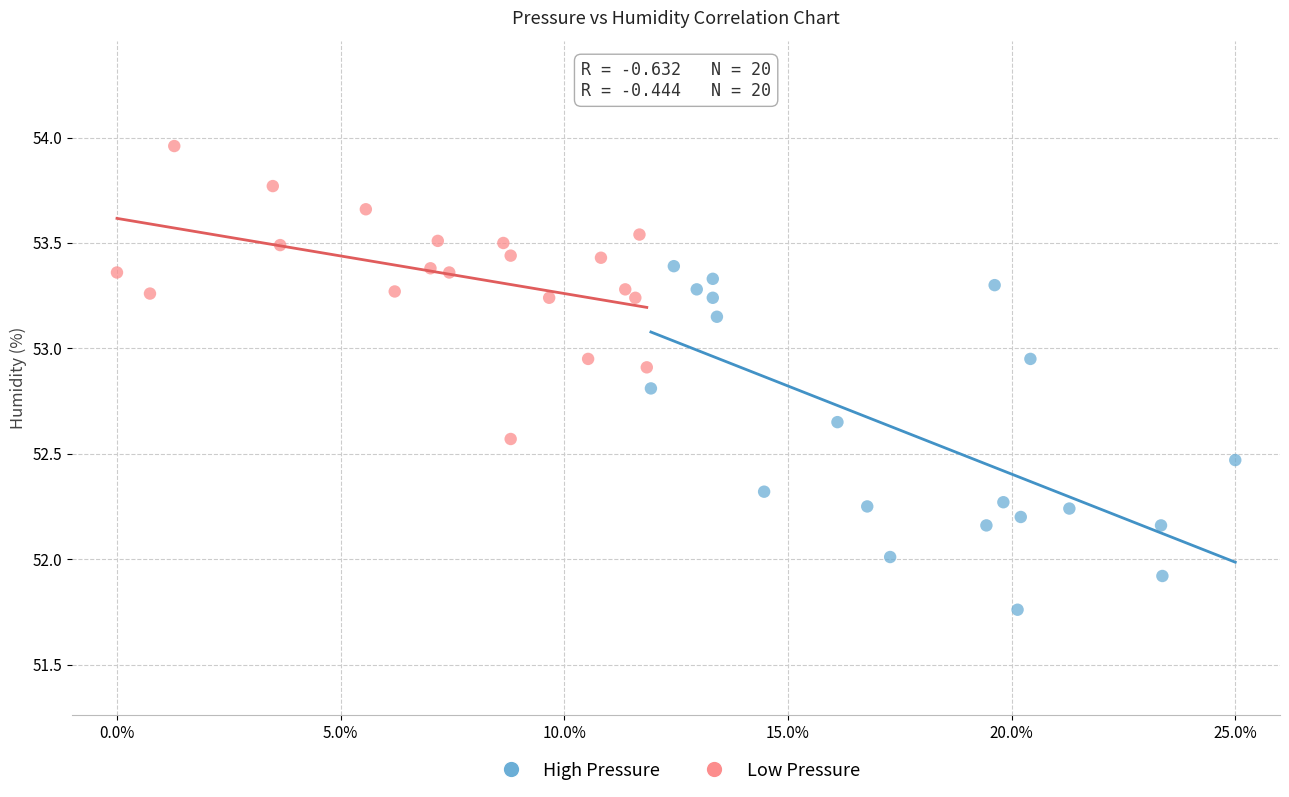

What are all the series names shown in the legend?

High Pressure, Low Pressure